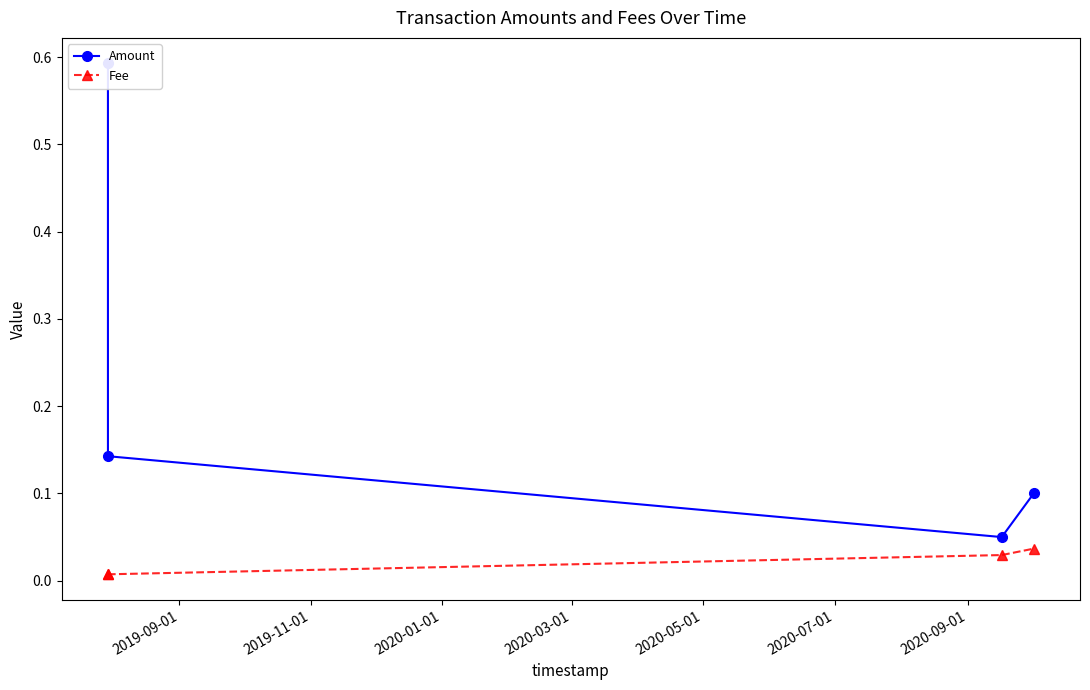

What is the sum of all Fee values?

0.1